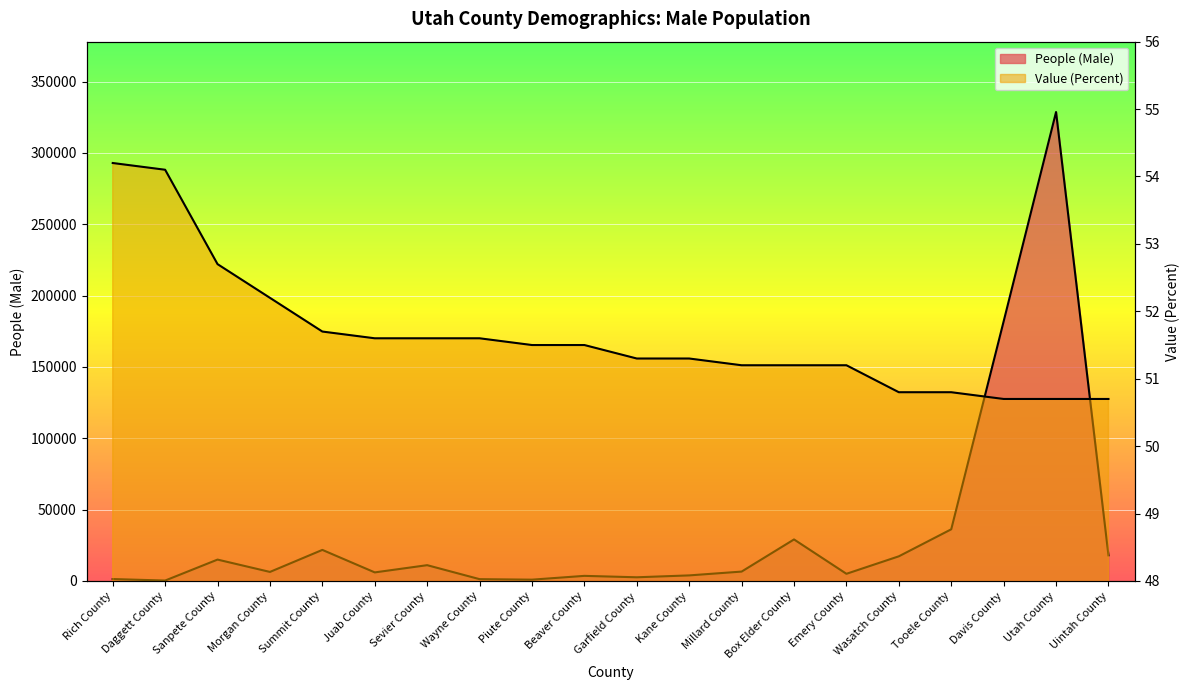

What are all the series names shown in the legend?

People (Male), Value (Percent)